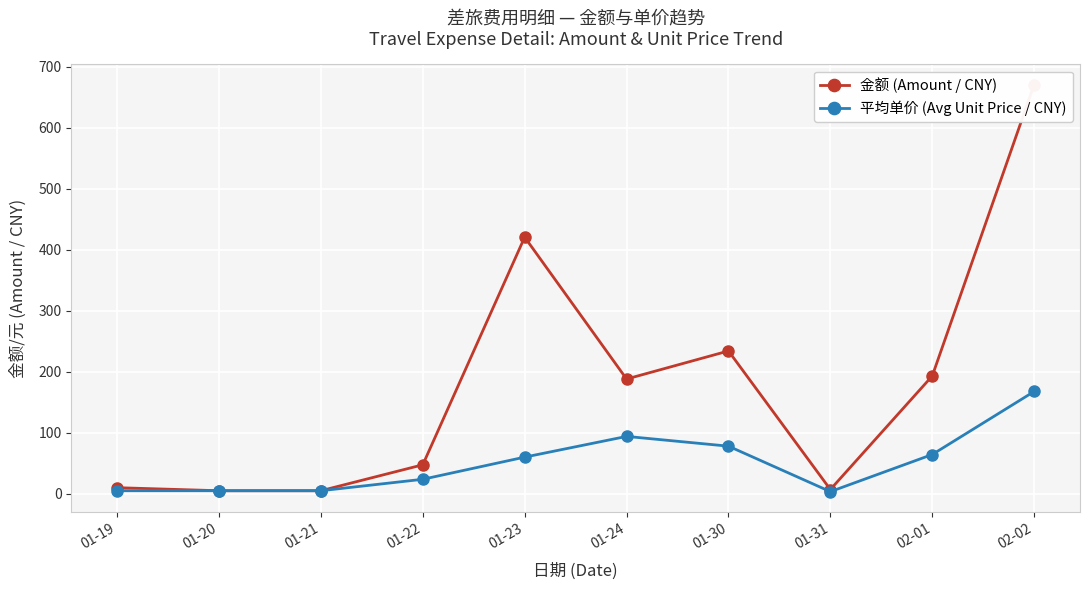

What is the greatest value displayed?

670.4